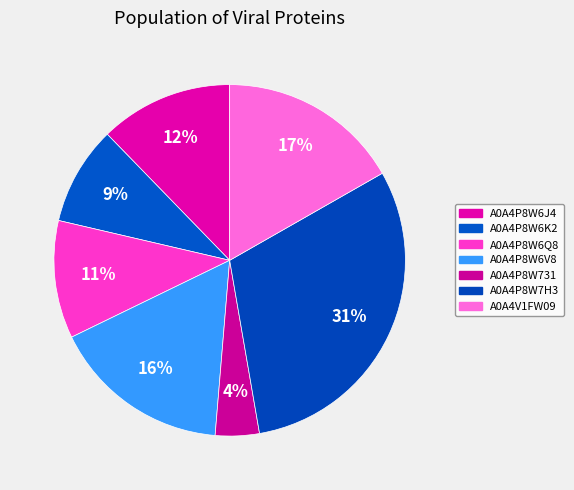

How many segments does this pie chart have?

7